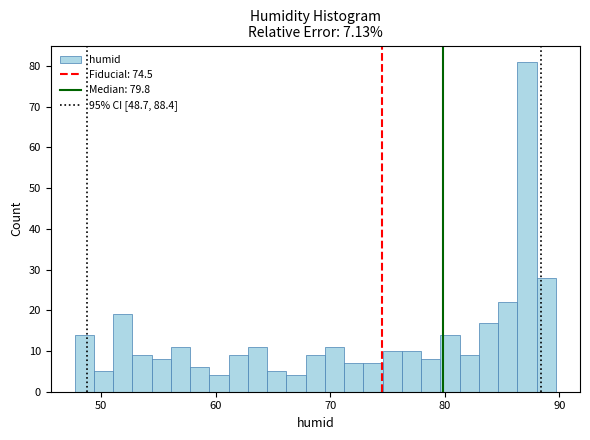

Read against the x-axis, roughly where is the centre of the tallest bar?

87